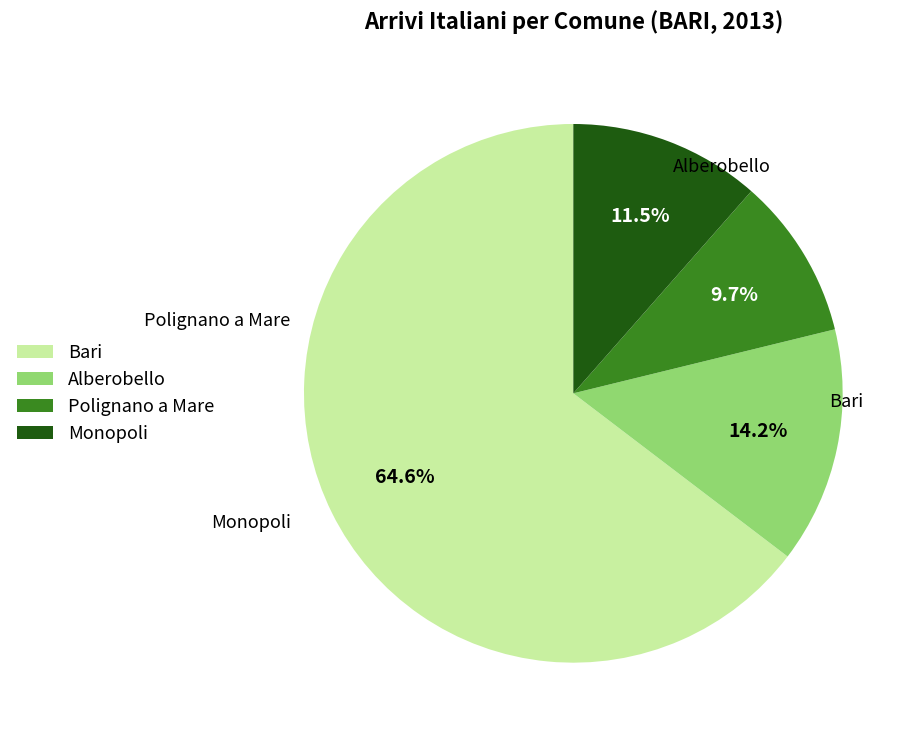

What is the smallest slice in the pie chart?

Polignano a Mare